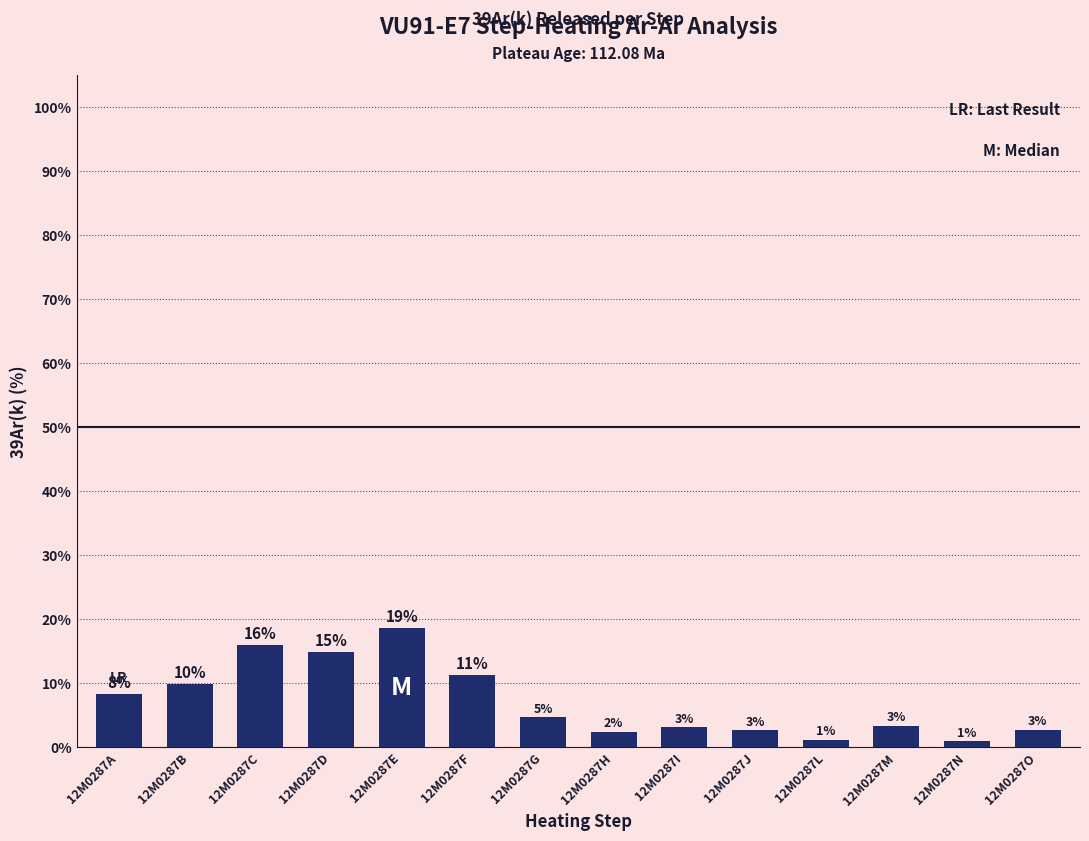

Does the chart contain any negative values?

No